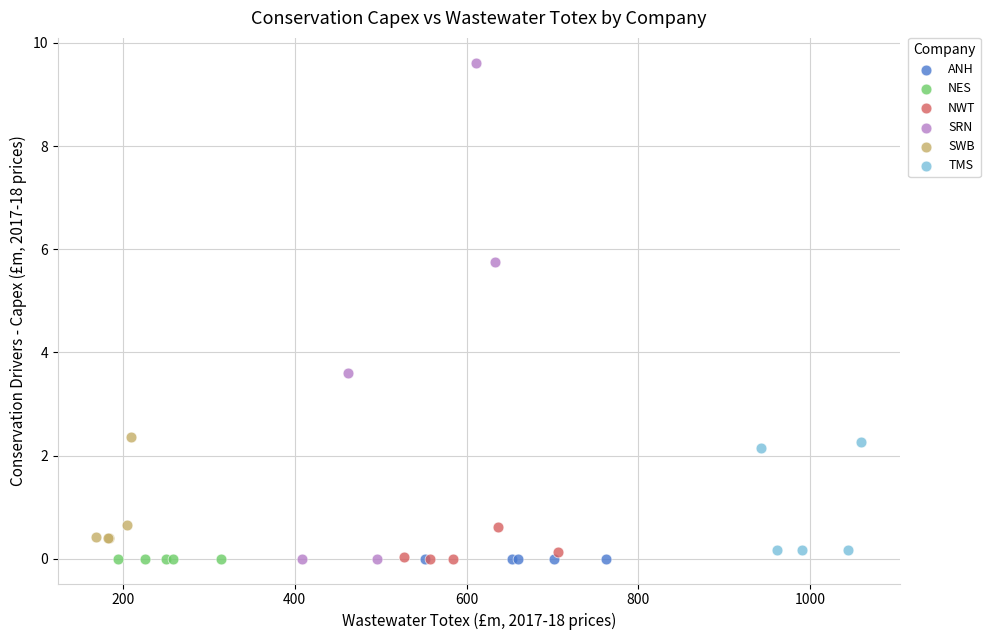

Which series reaches the maximum Y coordinate?

SRN